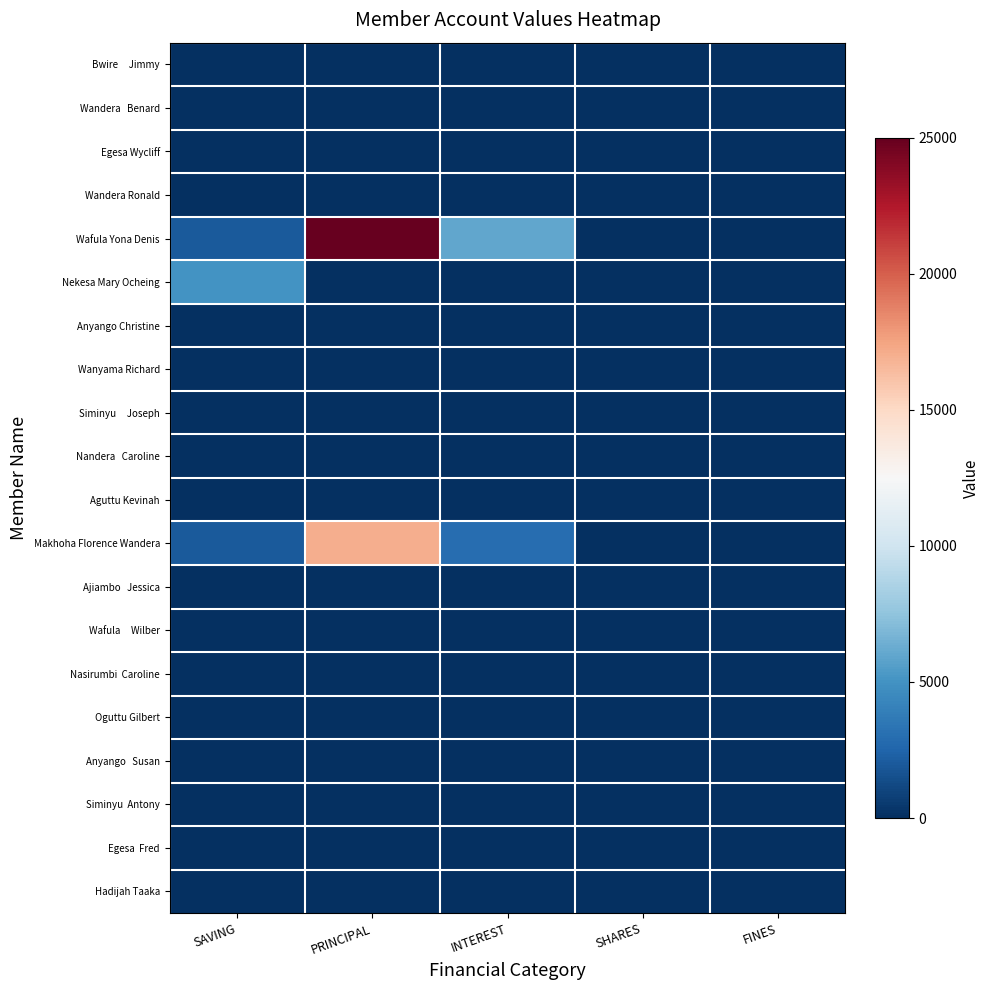

List the series in order of their peak value, highest first.

Wafula Yona Denis, Makhoha Florence Wandera, Nekesa Mary Ocheing, Bwire Jimmy, Wandera Benard, Egesa Wycliff, Wandera Ronald, Anyango Christine, Wanyama Richard, Siminyu Joseph, Nandera Caroline, Aguttu Kevinah, Ajiambo Jessica, Wafula Wilber, Nasirumbi Caroline, Oguttu Gilbert, Anyango Susan, Siminyu Antony, Egesa Fred, Hadijah Taaka